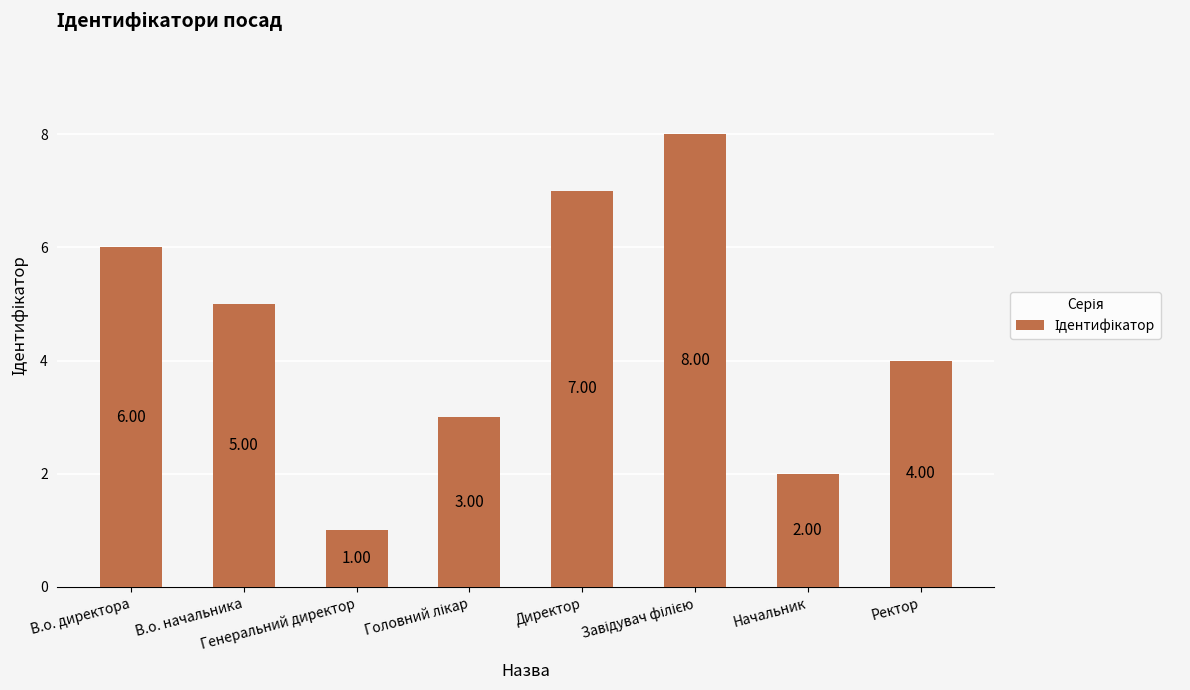

What is the difference between the second highest and minimum values?

6